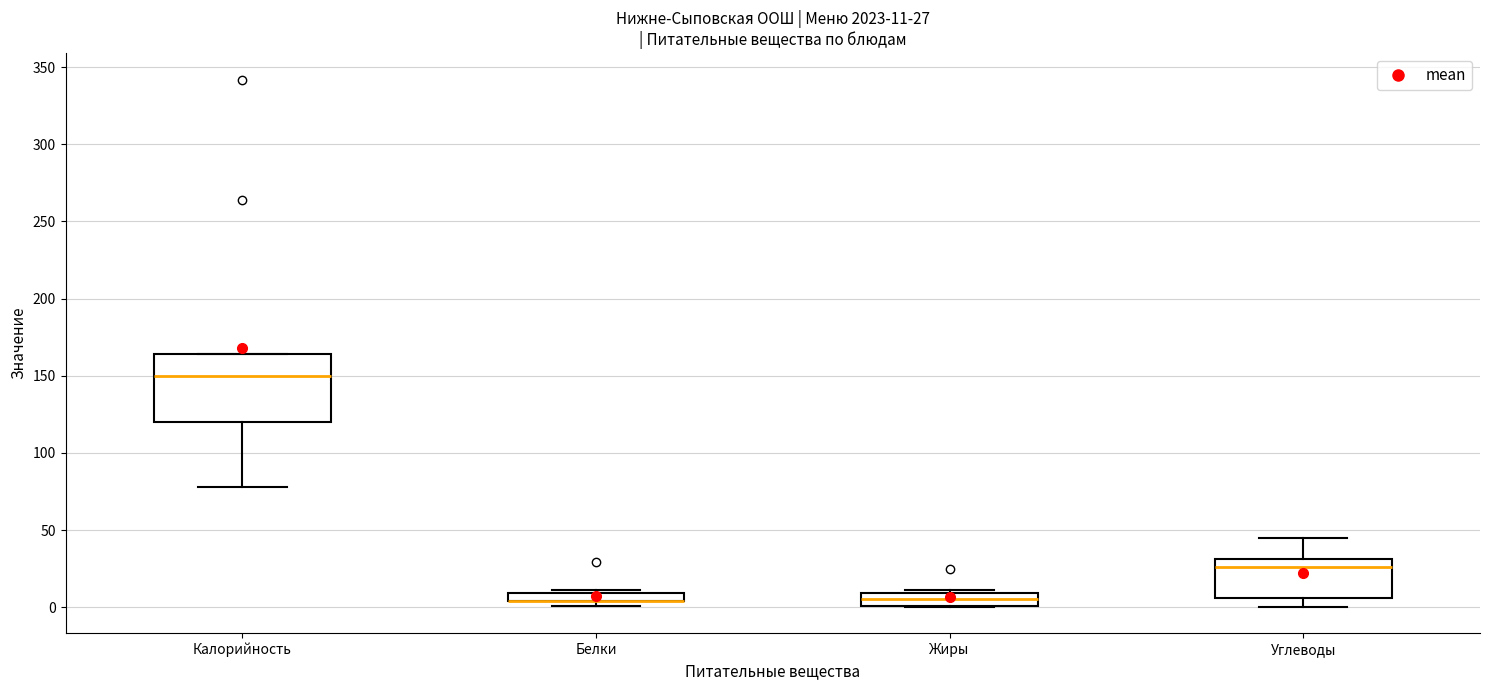

Comparing the boxes themselves (not the whiskers), which one is the tallest?

Калорийность